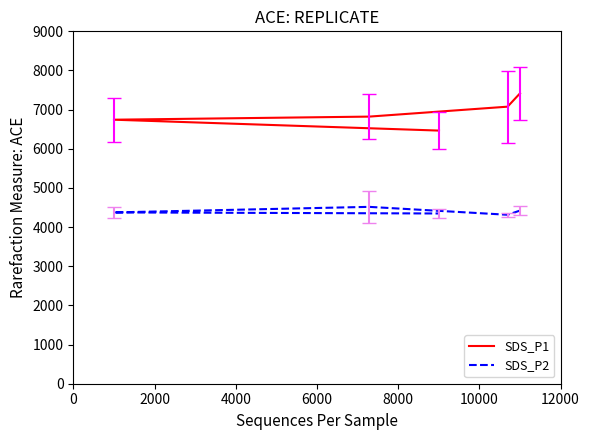

What is the difference between the SDS_P2 values at 2000 and 0?

107